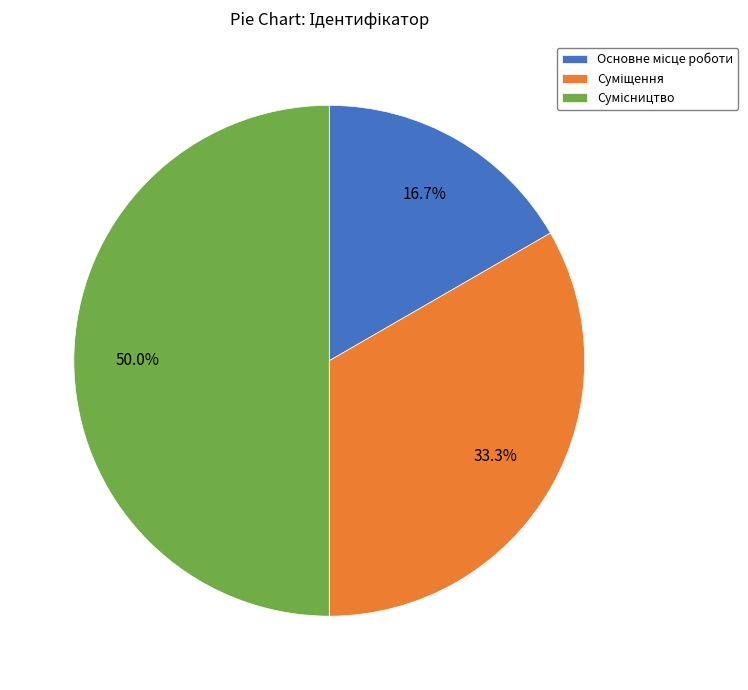

How many segments does this pie chart have?

3